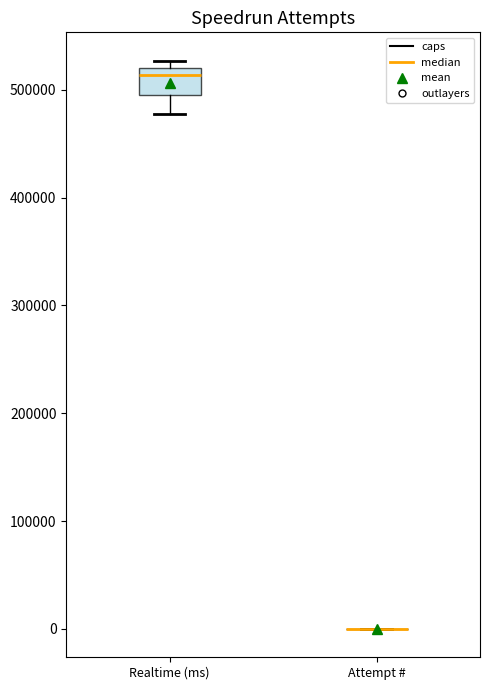

Which box is the tallest, from its lower edge to its upper edge?

Realtime (ms)